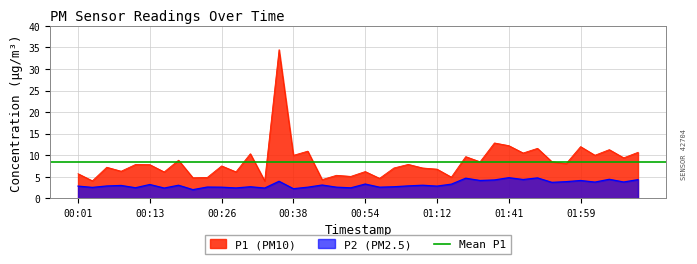

What is the label of the 8th point from the right?

01:46